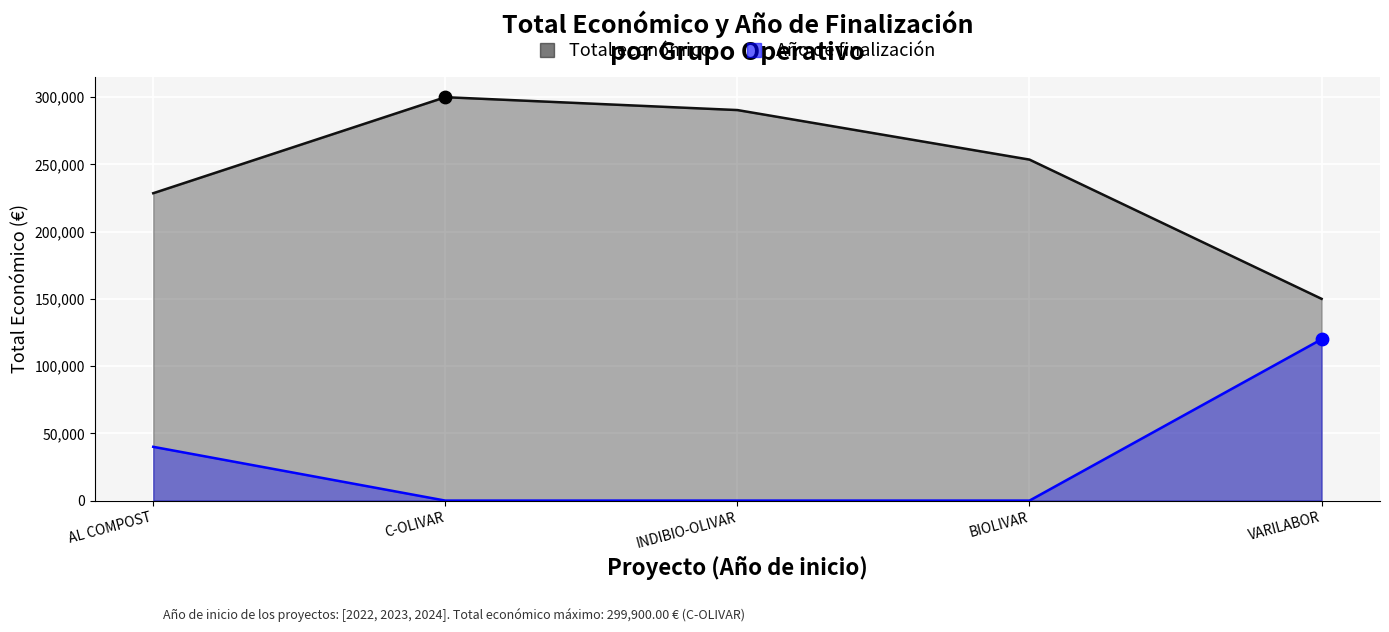

What are all the series names shown in the legend?

Total económico, Año de finalización